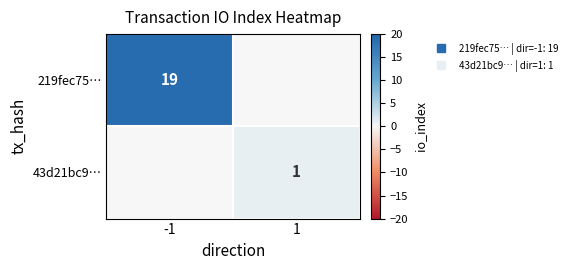

Is it true that 43d21bc9… equals 1.7 at 1?

False